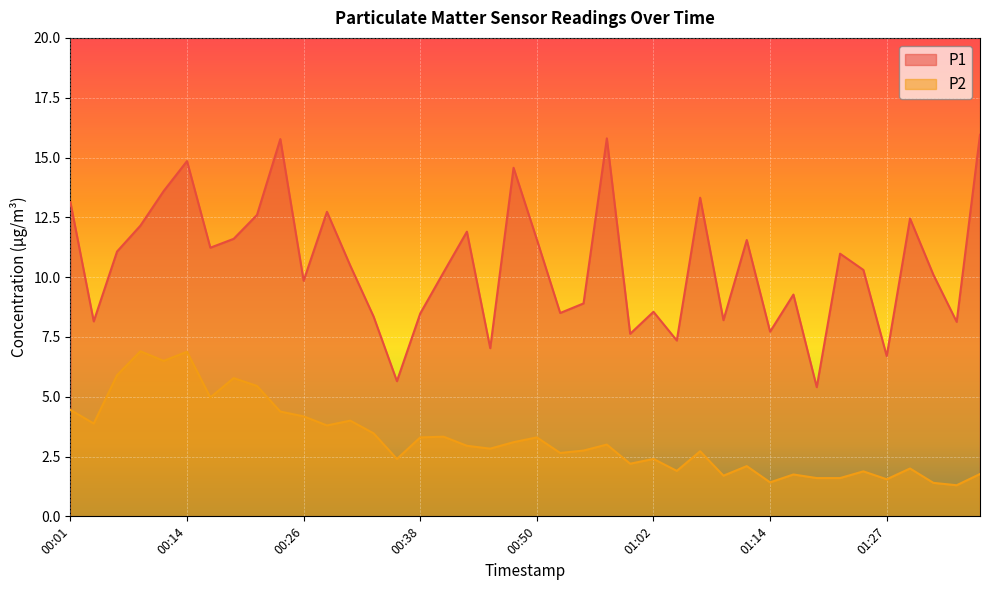

At how many categories does at least one series exceed 2?

40